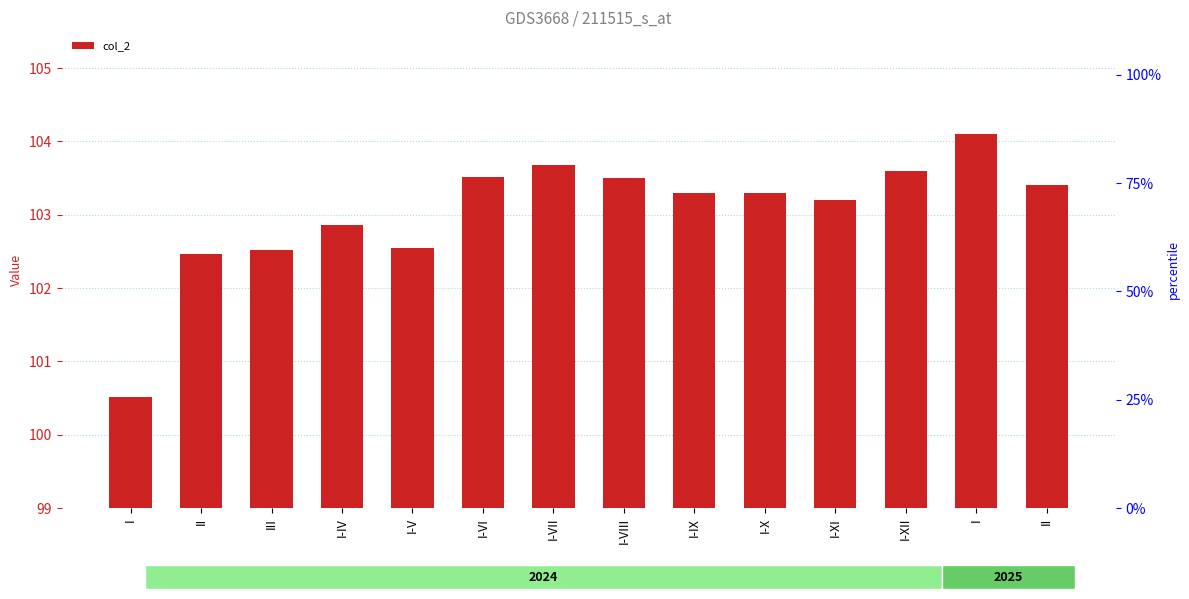

Rank the categories by value from lowest to highest.

I, II, III, I-V, I-IV, I-XI, I-IX, I-X, II, I-VIII, I-VI, I-XII, I-VII, I